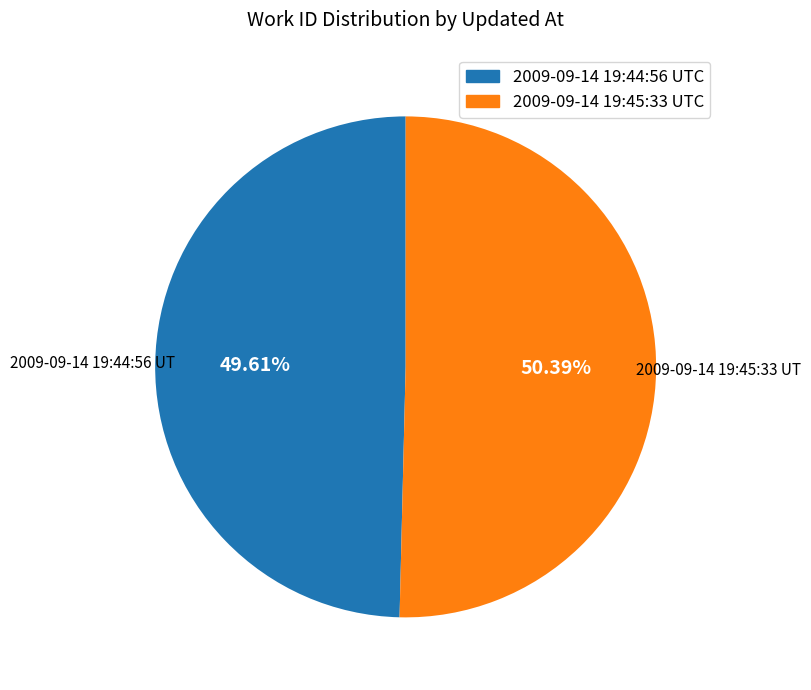

Rank the categories by value from highest to lowest.

2009-09-14 19:45:33 UTC, 2009-09-14 19:44:56 UTC